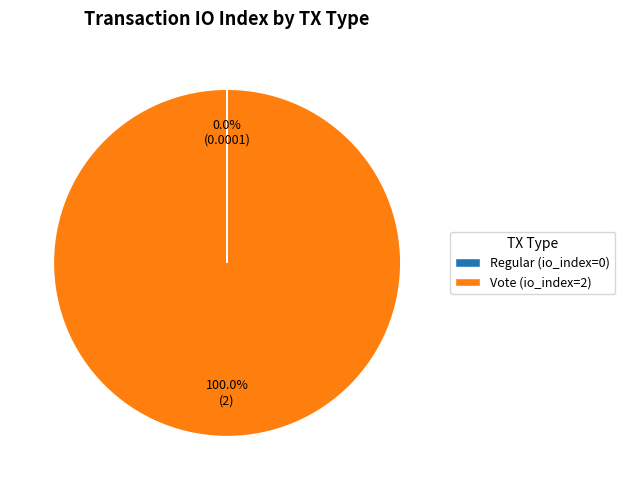

Is there a majority slice in this chart?

Yes